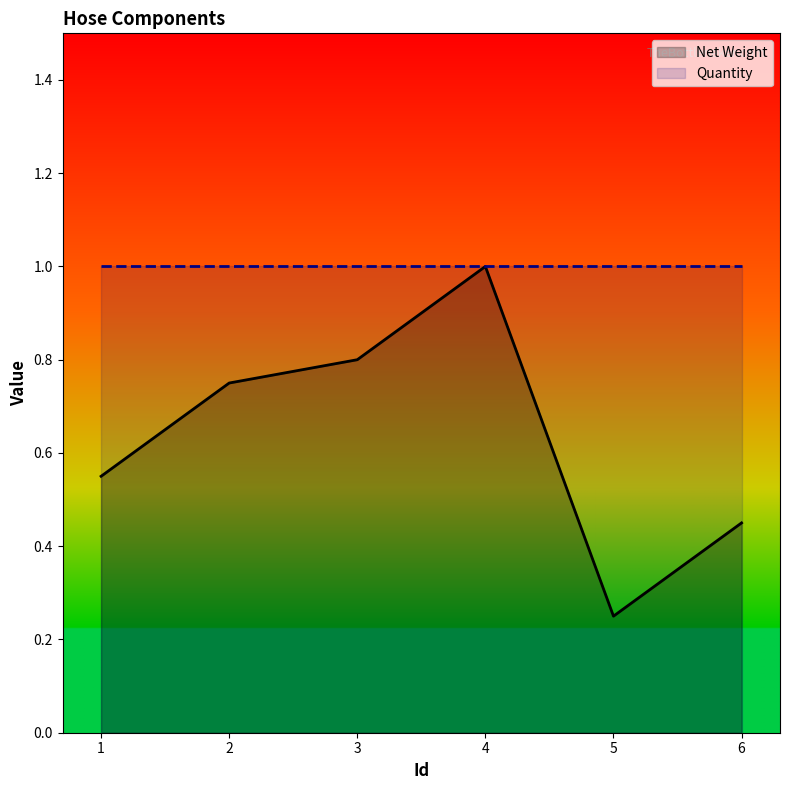

What is the difference between the values at 1 and 3?

0.2